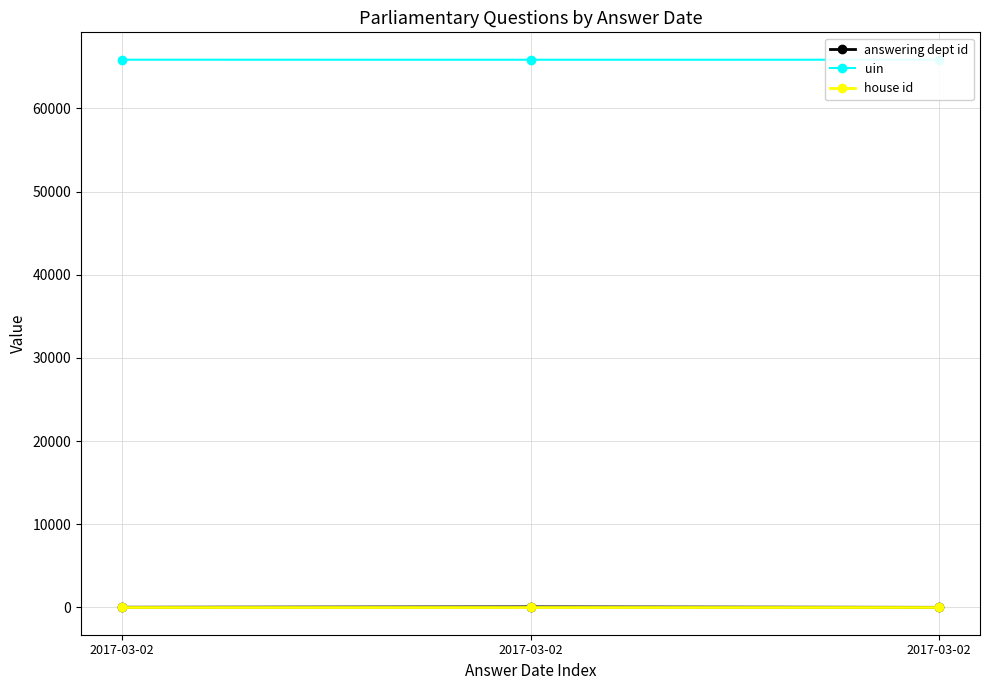

Reading left to right, transcribe all the data shown in this chart.

answering dept id: 13	60	1
uin: 65848	65846	65847
house id: 1	1	1